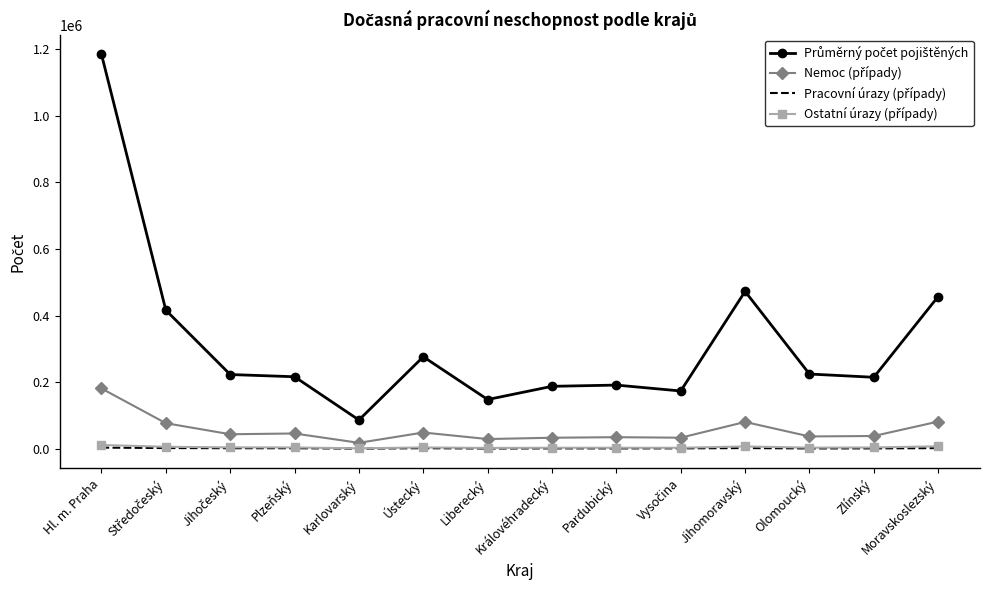

At which category is the sum across all series the highest?

Hl. m. Praha